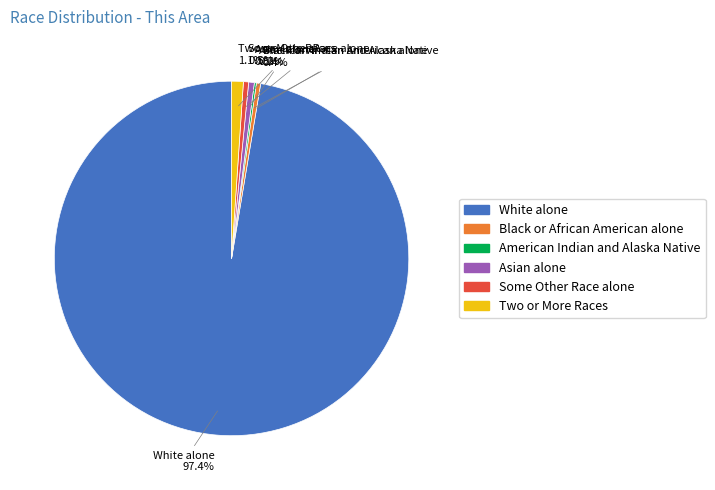

Is there any slice that represents more than half of the pie?

Yes